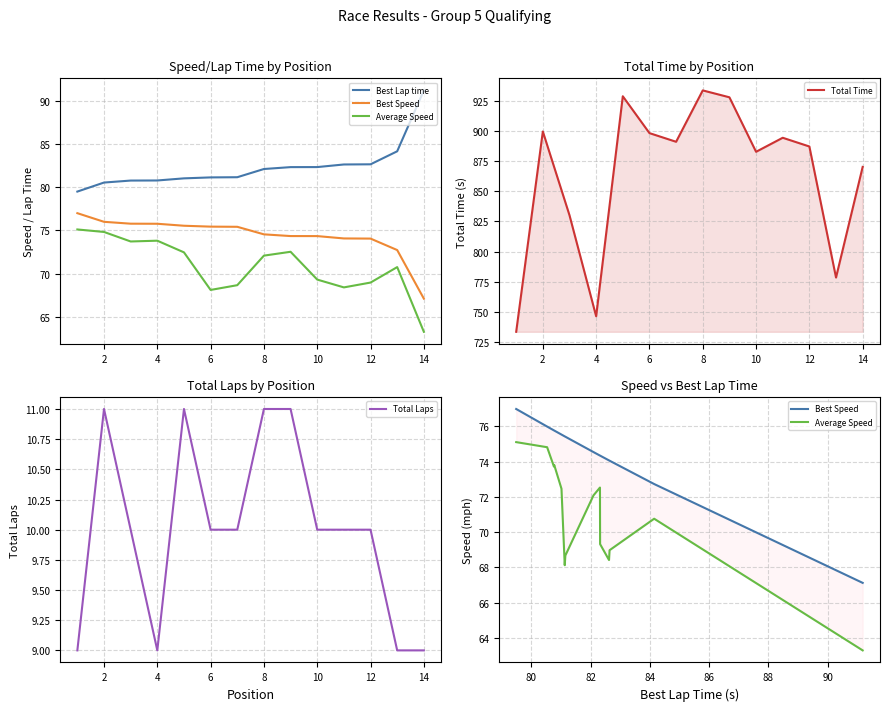

Which series has the widest spread of values?

Total Time